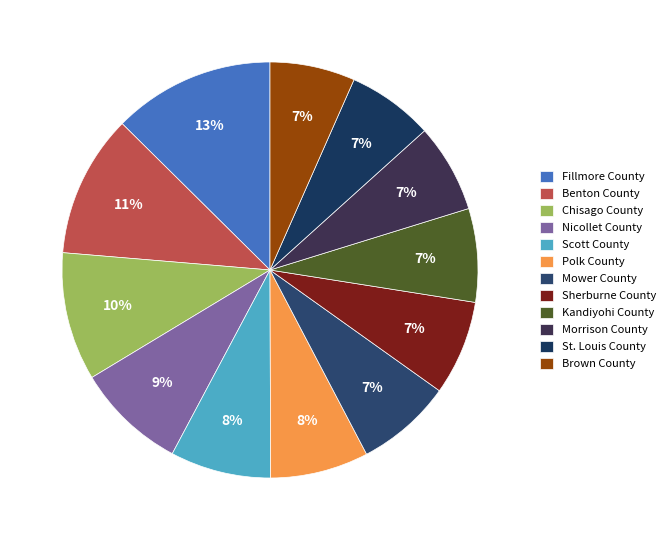

To the nearest percent, what is the difference between the Scott County and St. Louis County slice percentages?

1%